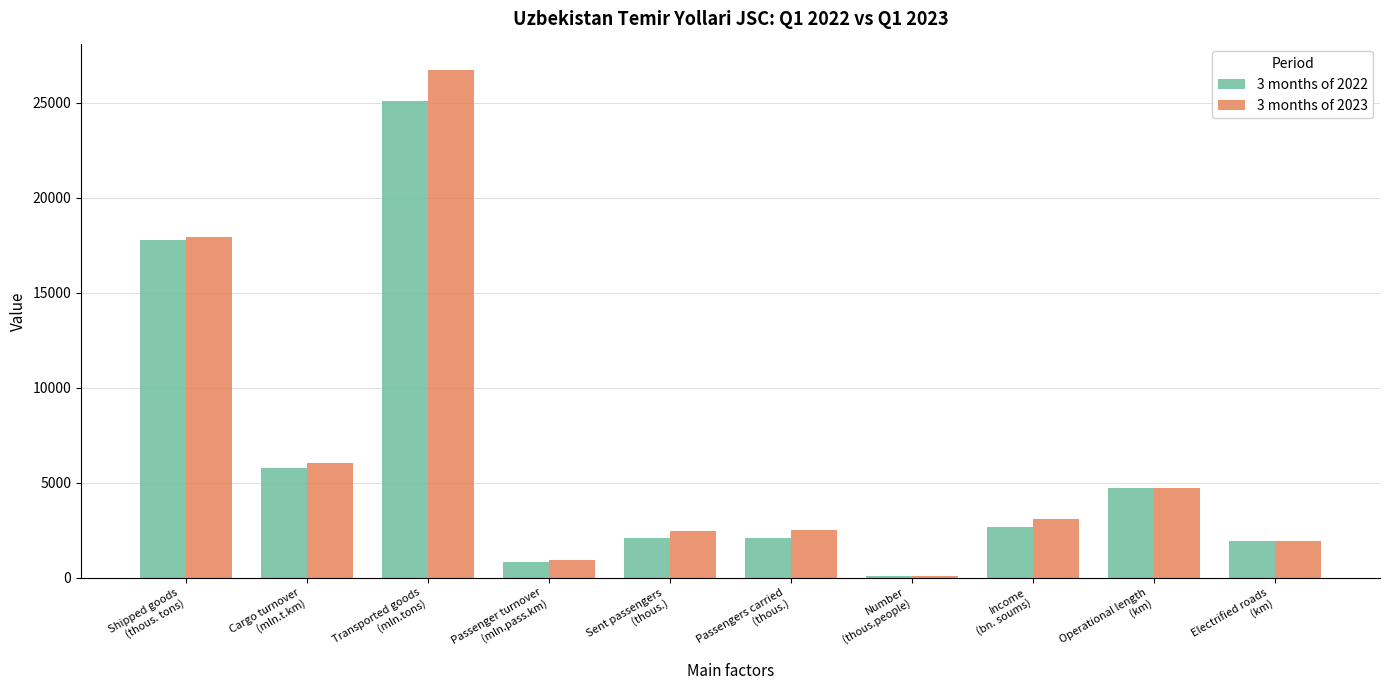

Which series has the largest range (max minus min)?

3 months of 2023